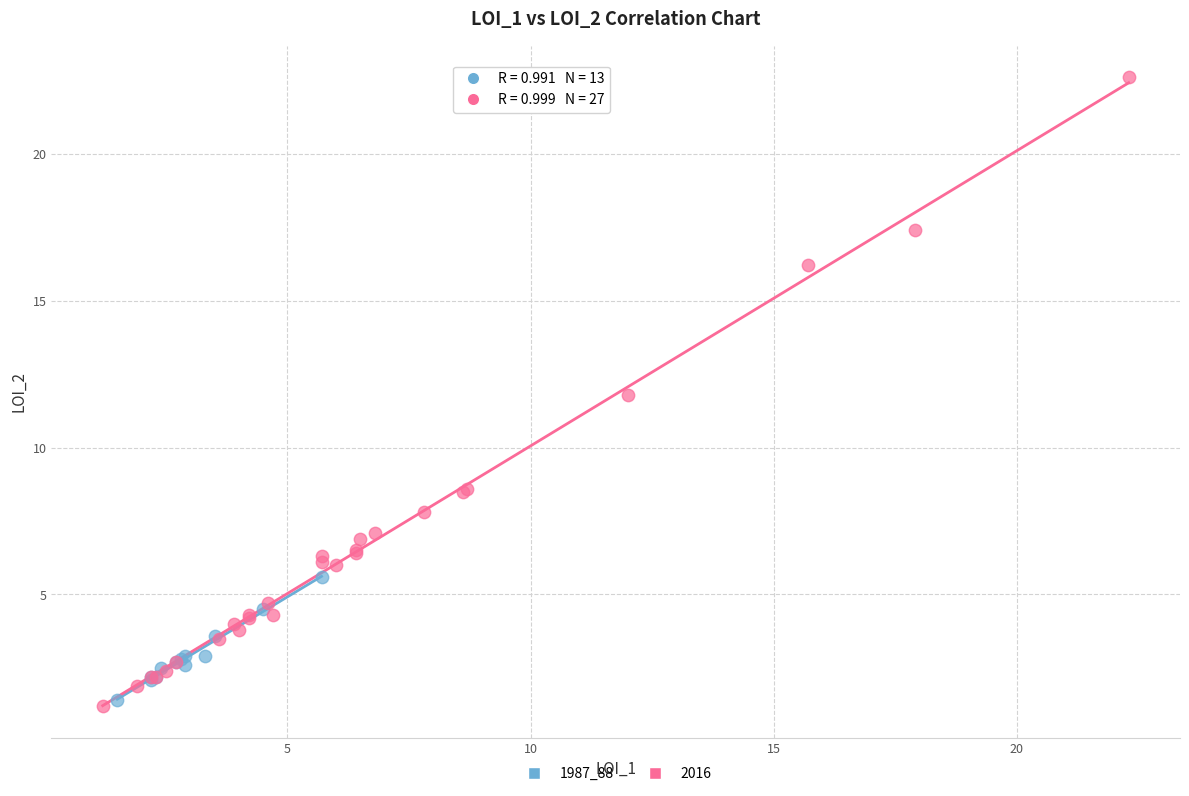

Which series has the widest spread of Y values?

2016